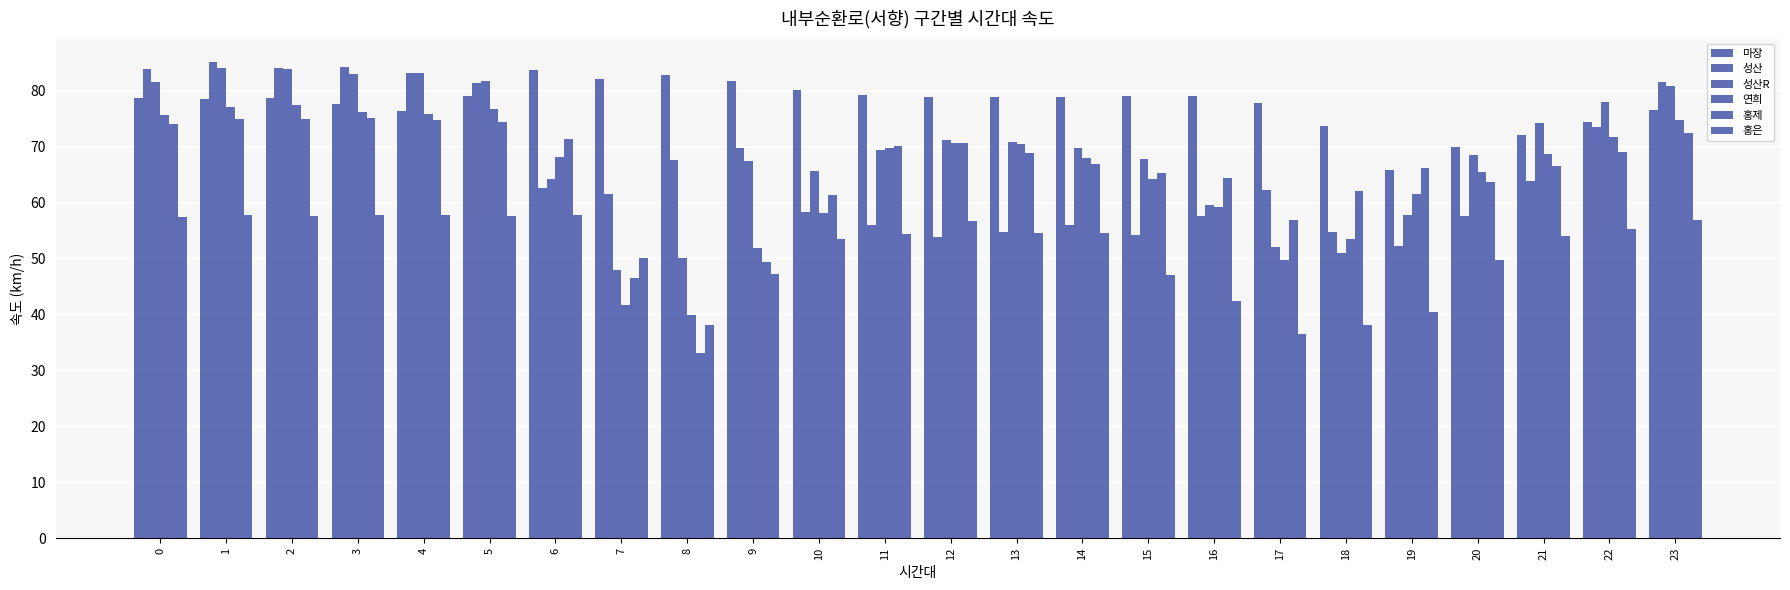

Where is 홍은 nearest to the value 47?

15